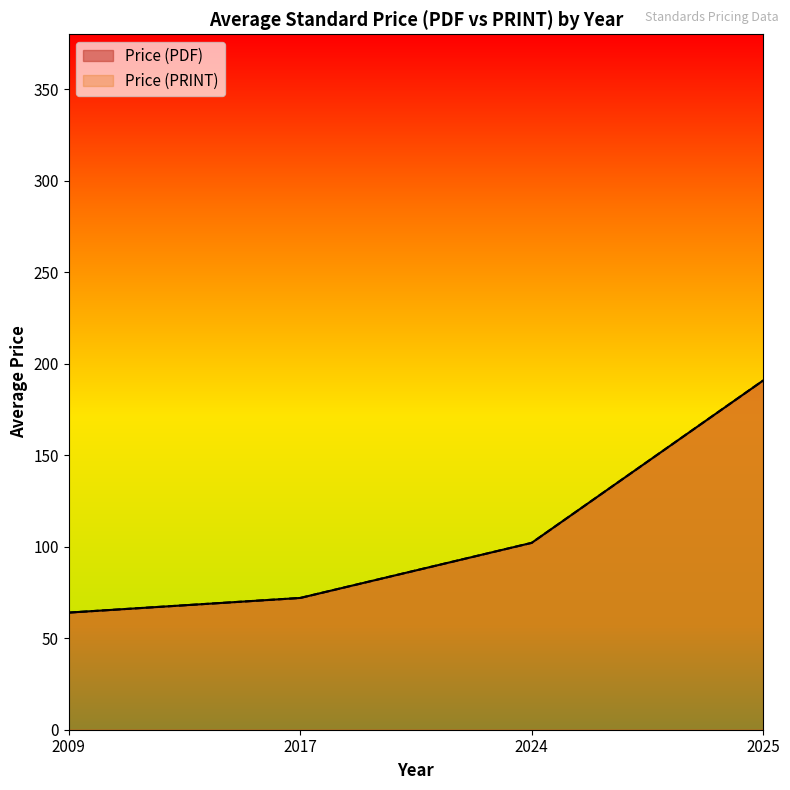

True or false: Price (PRINT) and Price (PDF) intersect in this chart.

False